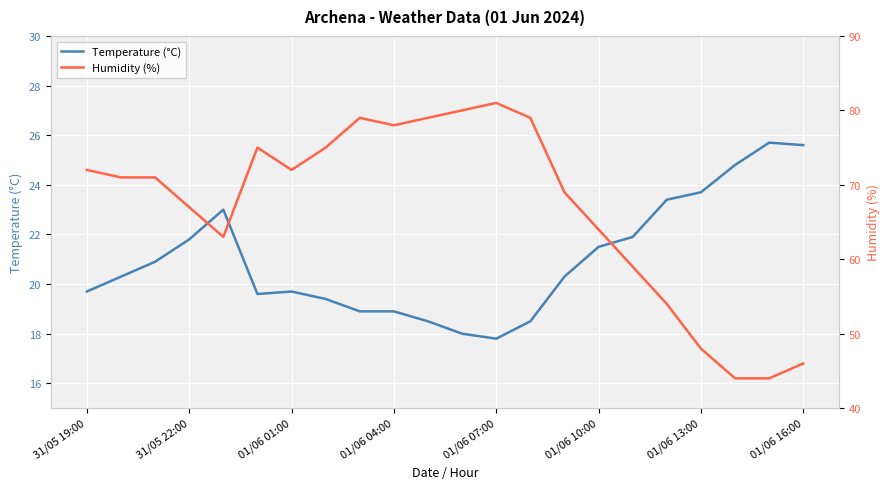

True or false: Temperature (°C) has more than 0 interior local peaks.

True